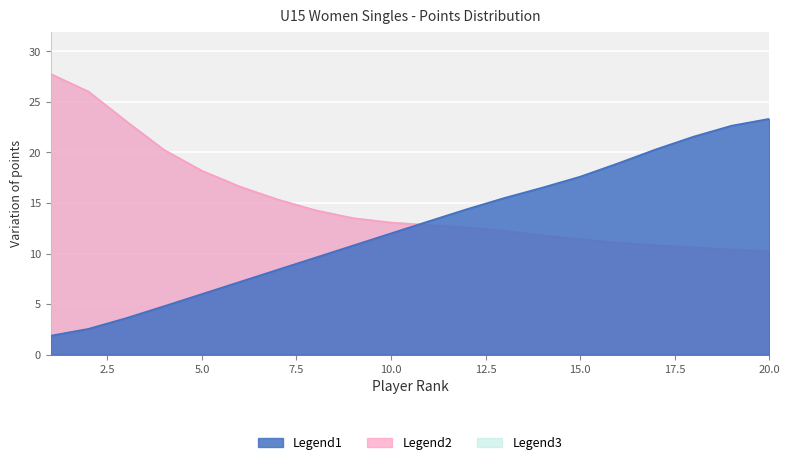

True or false: Legend3 (Top Points) has a value of 15.2 at 15.

False